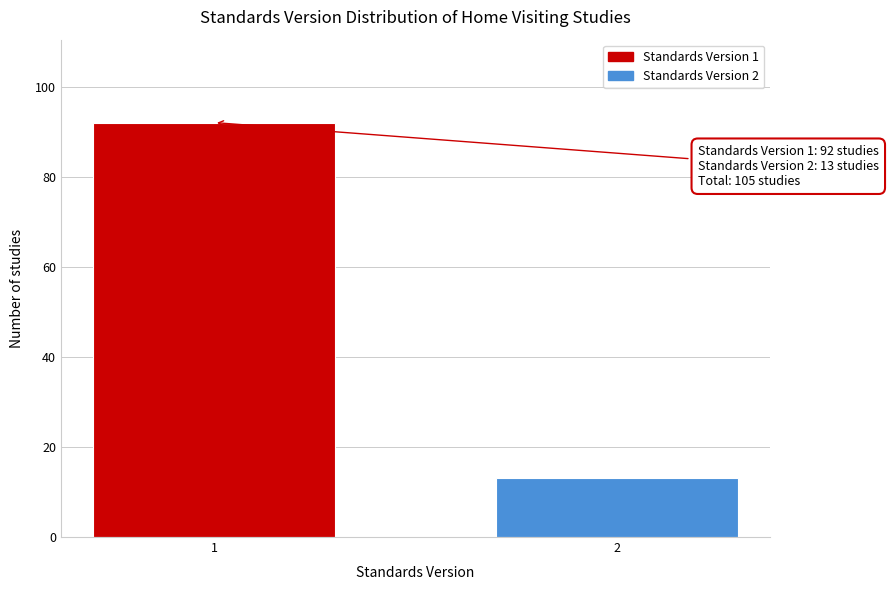

Reading left to right, list all the values displayed in this chart.

1=92	2=13